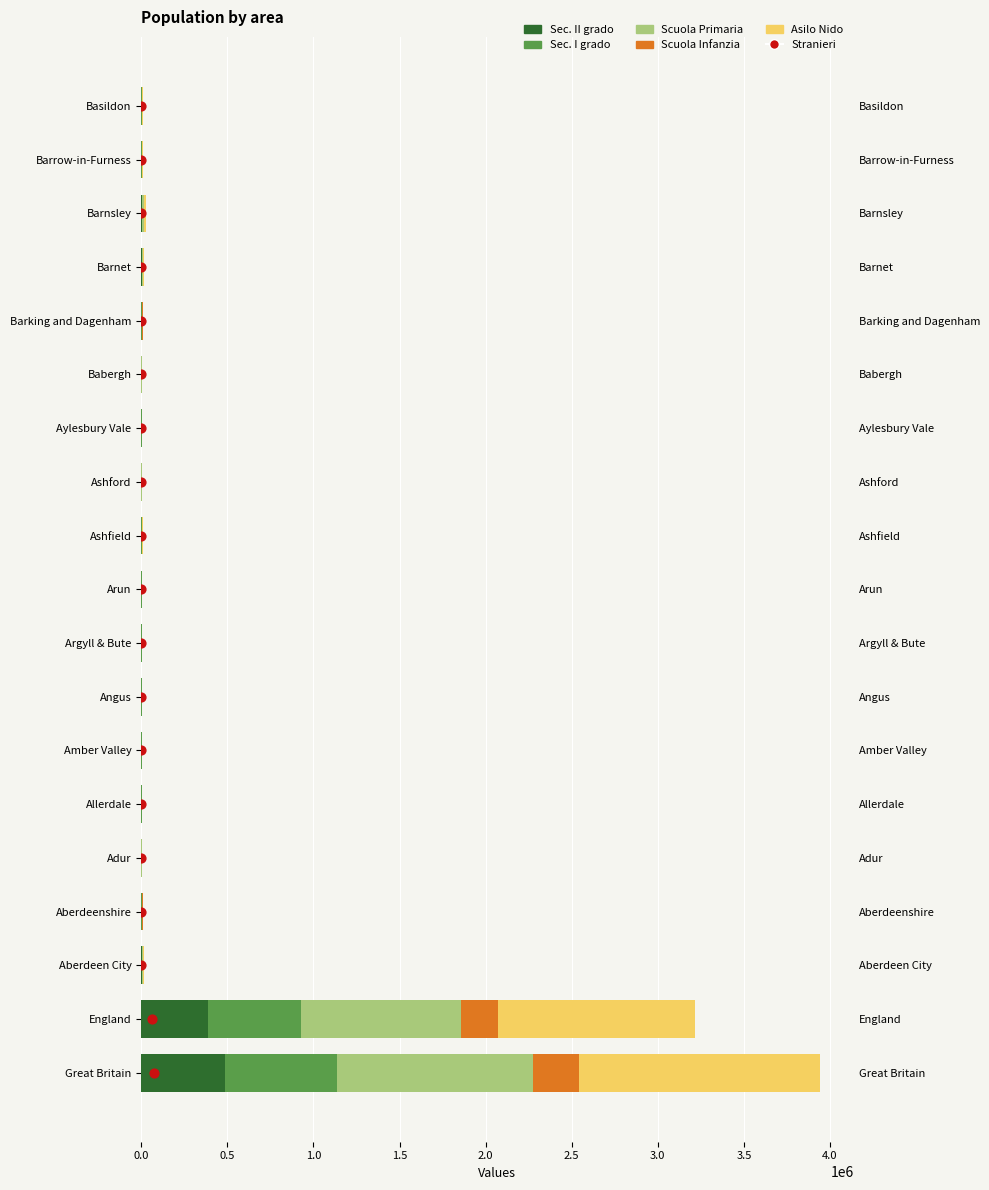

Is the value of Scuola Primaria at Great Britain greater than the value of Scuola Infanzia at Ashfield?

Yes